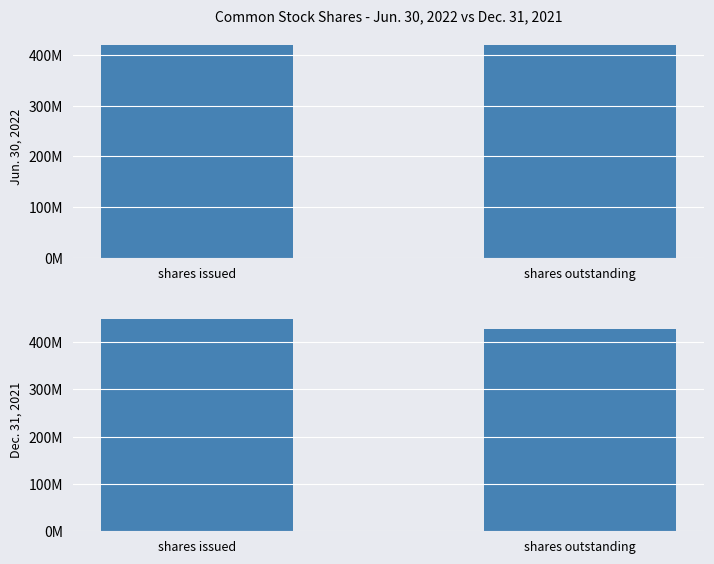

List the labels in order of Dec. 31, 2021 value, smallest first.

shares outstanding, shares issued